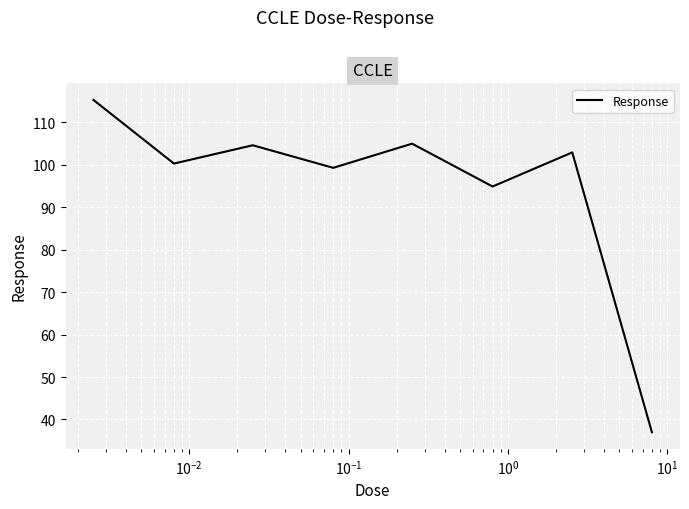

What is the minimum value shown in the chart?

37.0